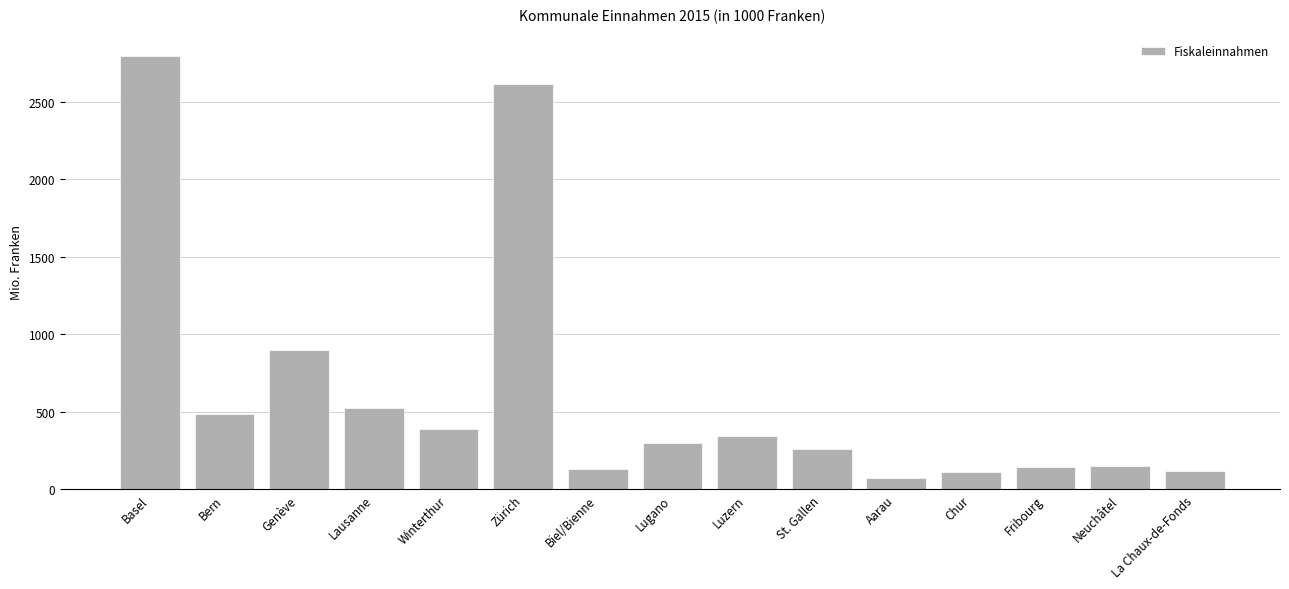

Where is the data nearest to the value 1433?

Genève